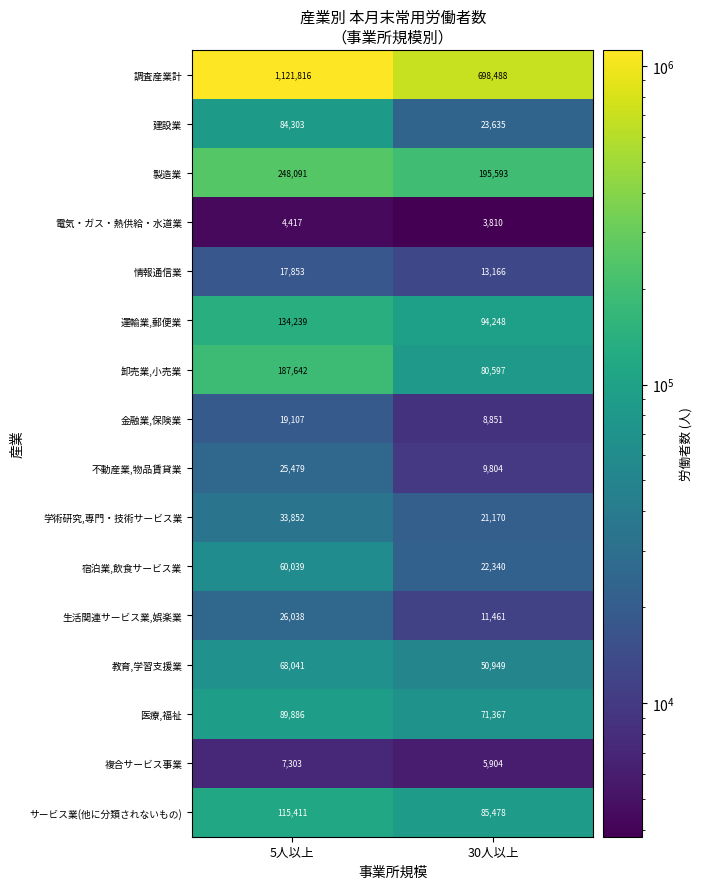

What is the approximate value of 不動産業,物品賃貸業 at 5人以上, to the nearest 50?

25500